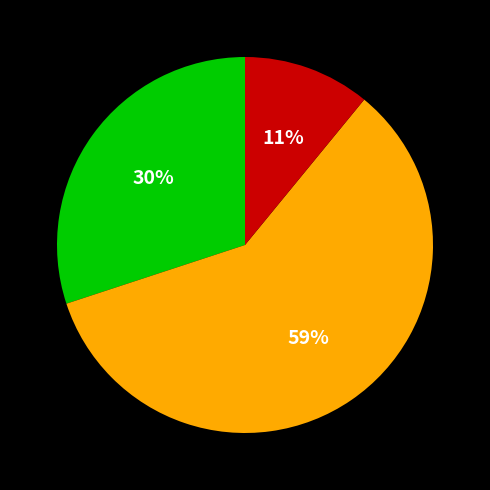

To the nearest percent, what is the difference between the largest and smallest slice percentages?

48%